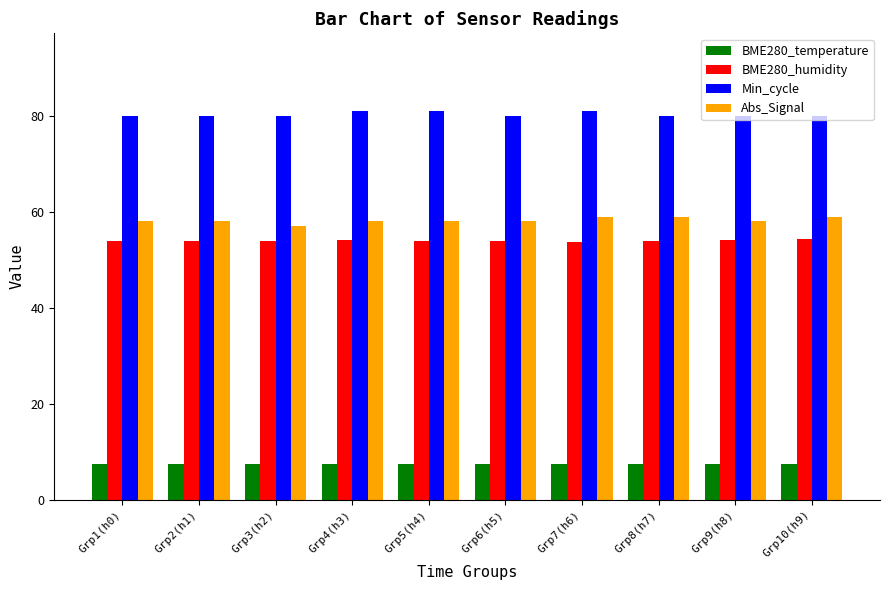

Is it true that BME280_temperature equals 7.5 at Grp3(h2)?

True